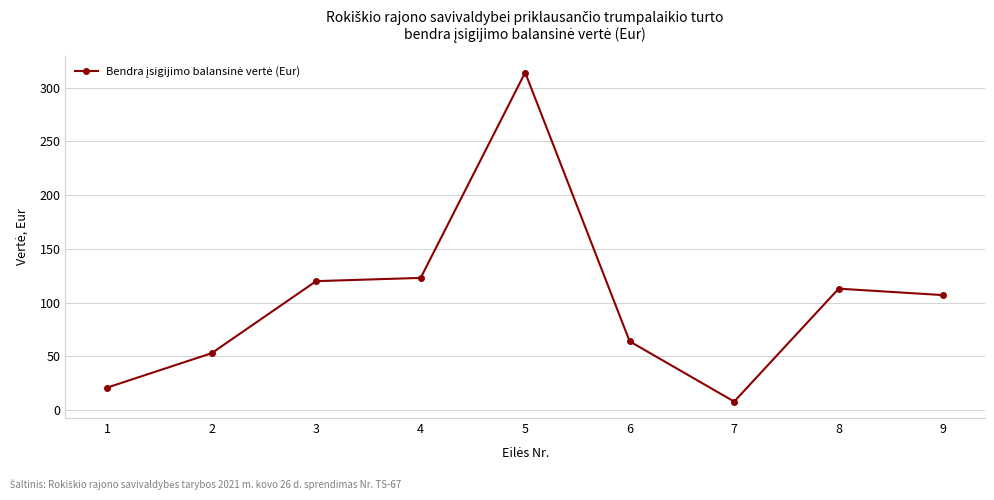

How many lines are shown in the chart?

1